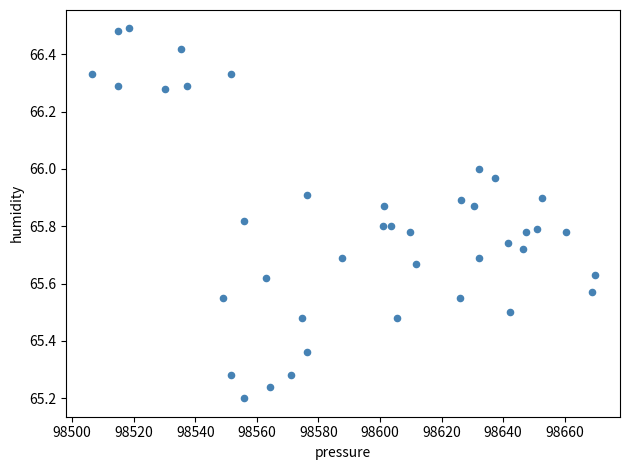

What is the range of Y values (max minus min)?

1.3